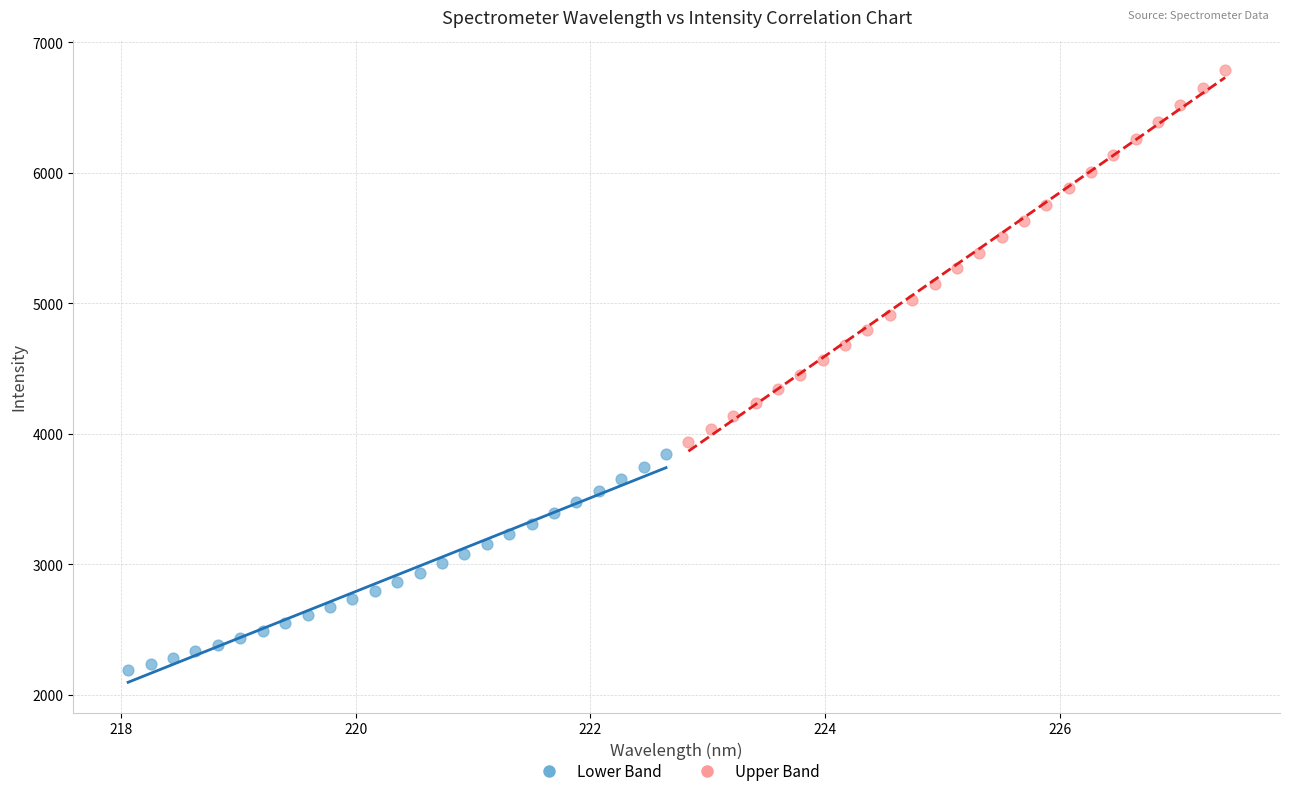

Which series contains the highest Y value?

Upper Band